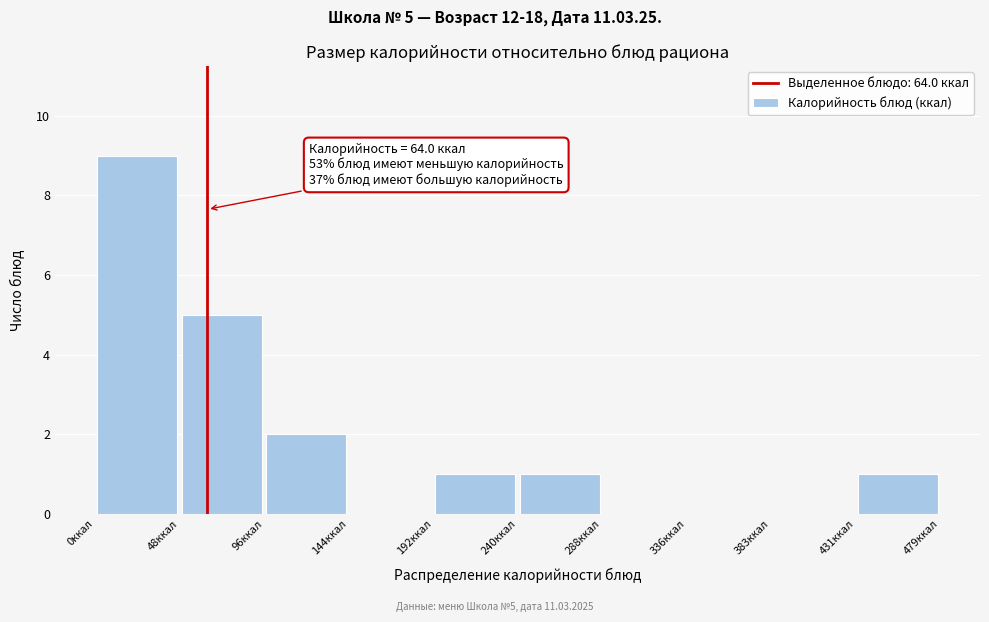

Which range on the x-axis has the tallest bar?

0 to 50